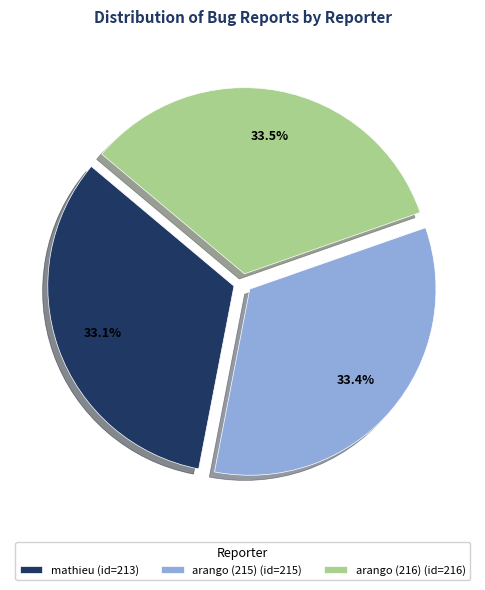

Count the number of slices in the pie.

3